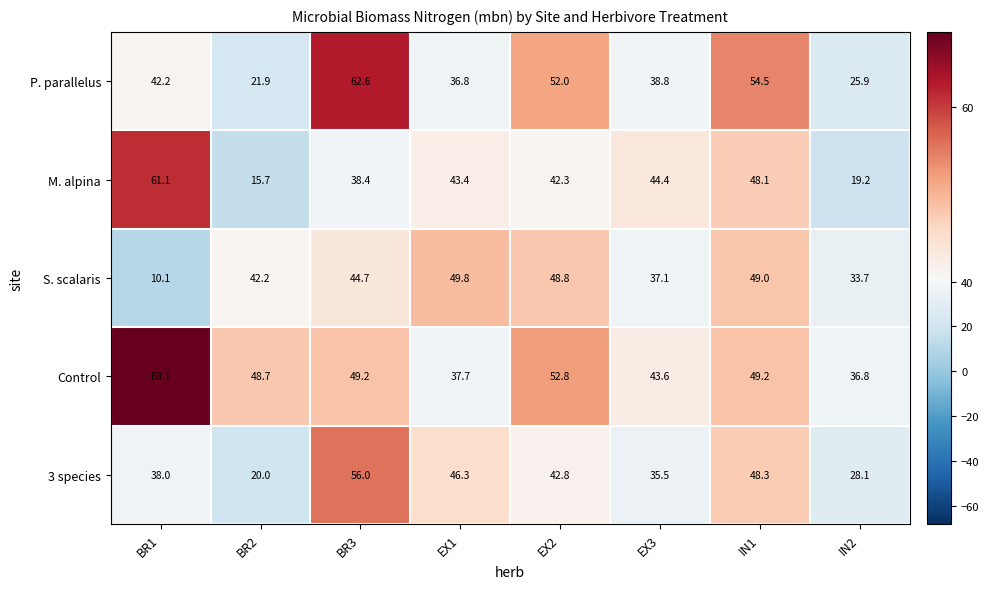

Where is 3 species nearest to the value 38?

BR1